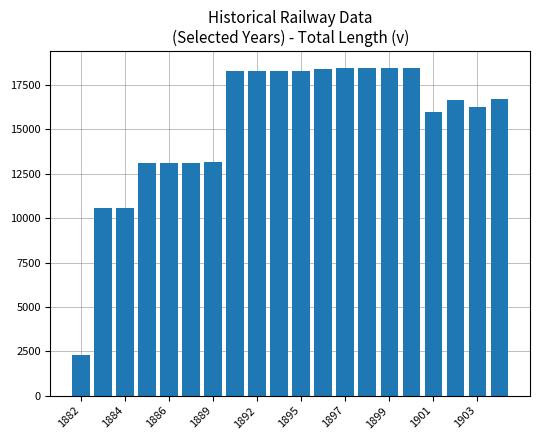

What is the value of the 11th bar from the left?

18278.3